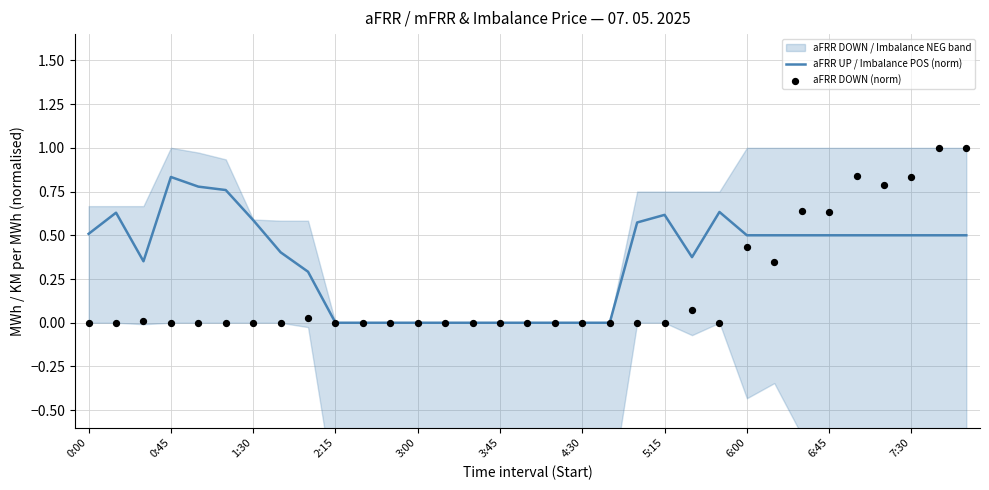

True or false: aFRR UP / Imbalance POS (norm) has a value of 0.9 at 6:45.

False